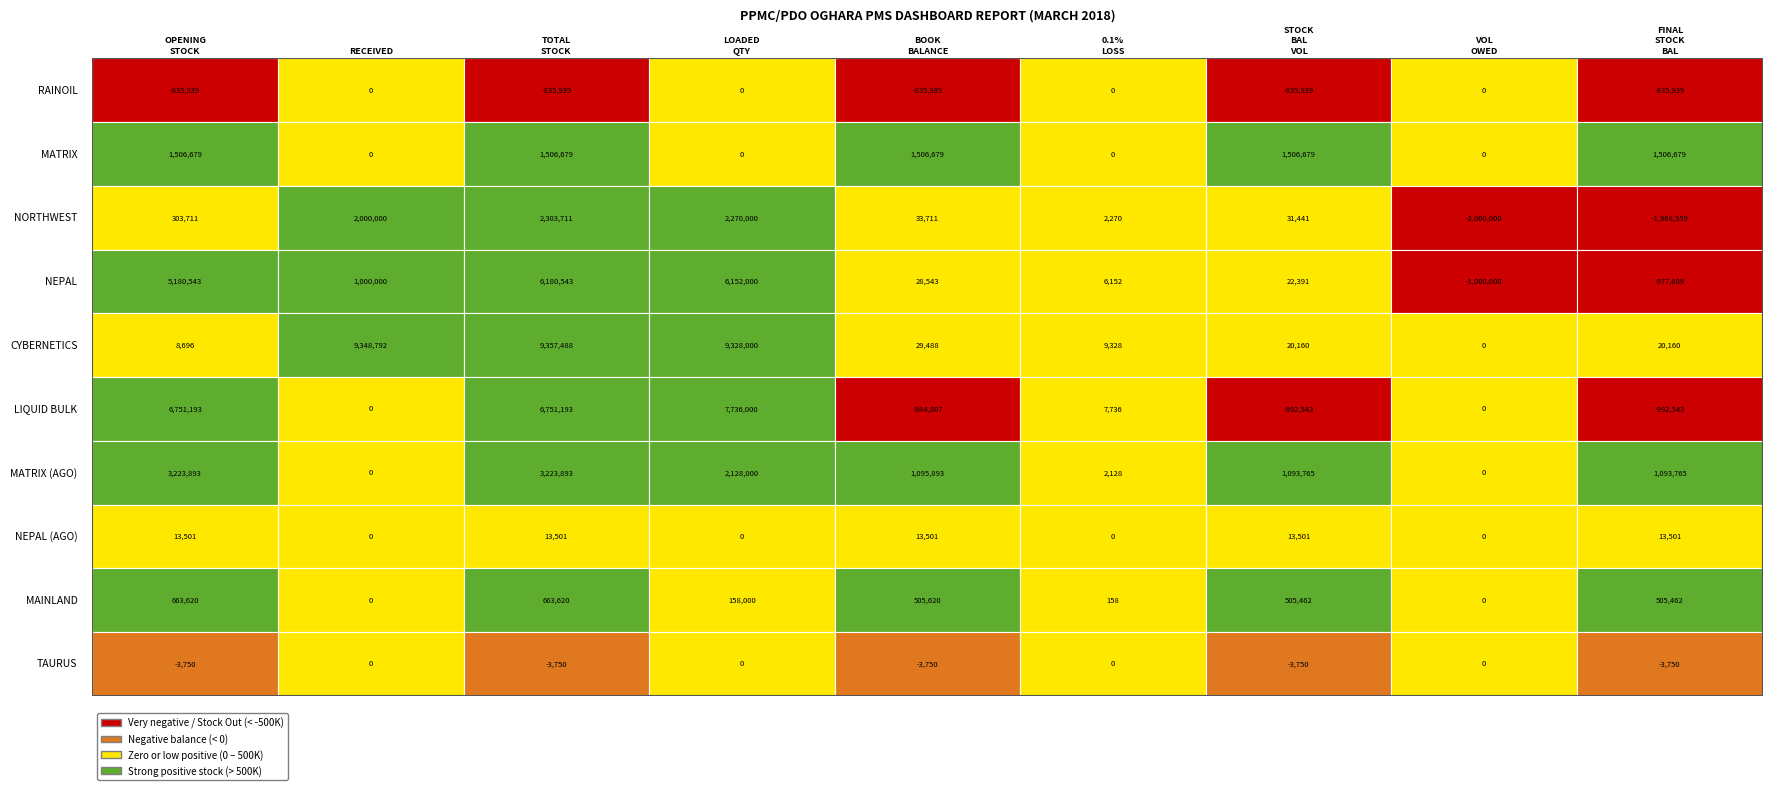

What is the difference between the maximum and minimum values in the LIQUID BULK series?

8728543